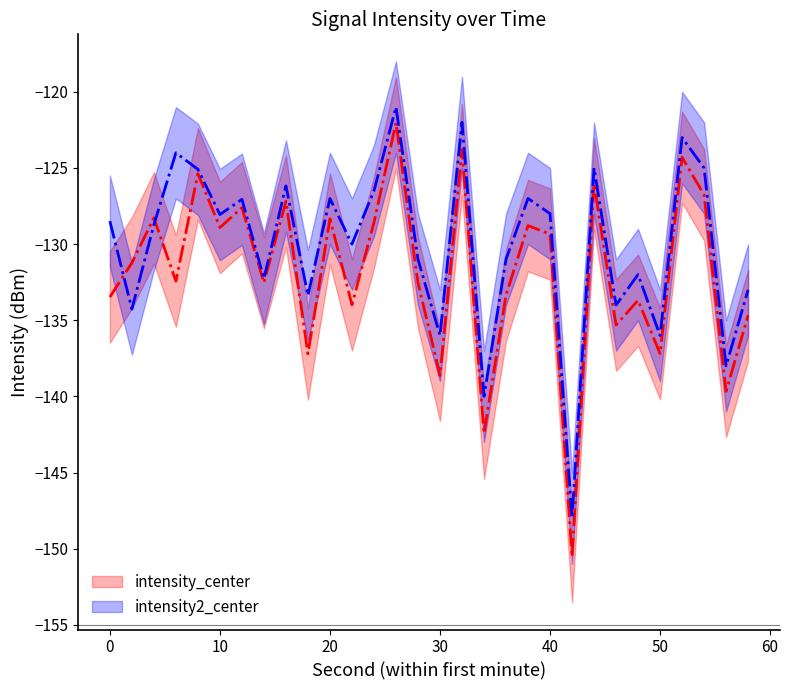

What value does the intensity2_center series have at 2?

-134.3